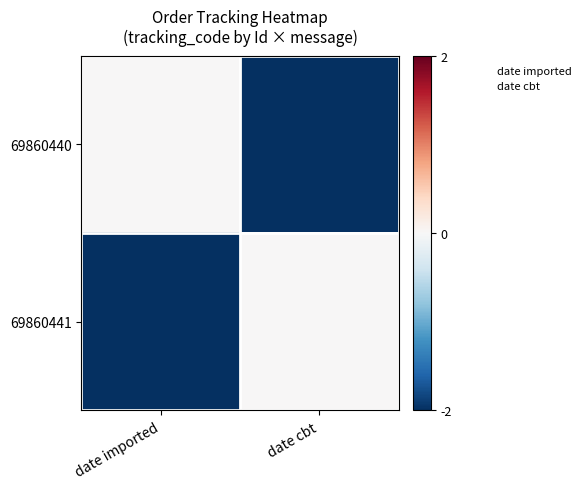

Which category has the lowest value across all series?

date cbt